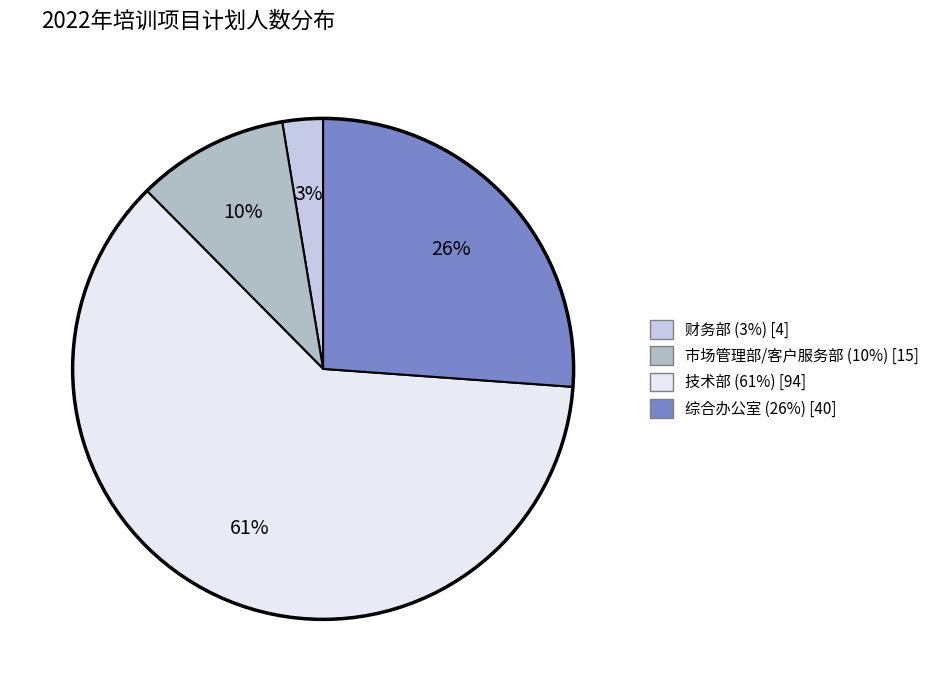

Is there any slice that represents more than half of the pie?

Yes